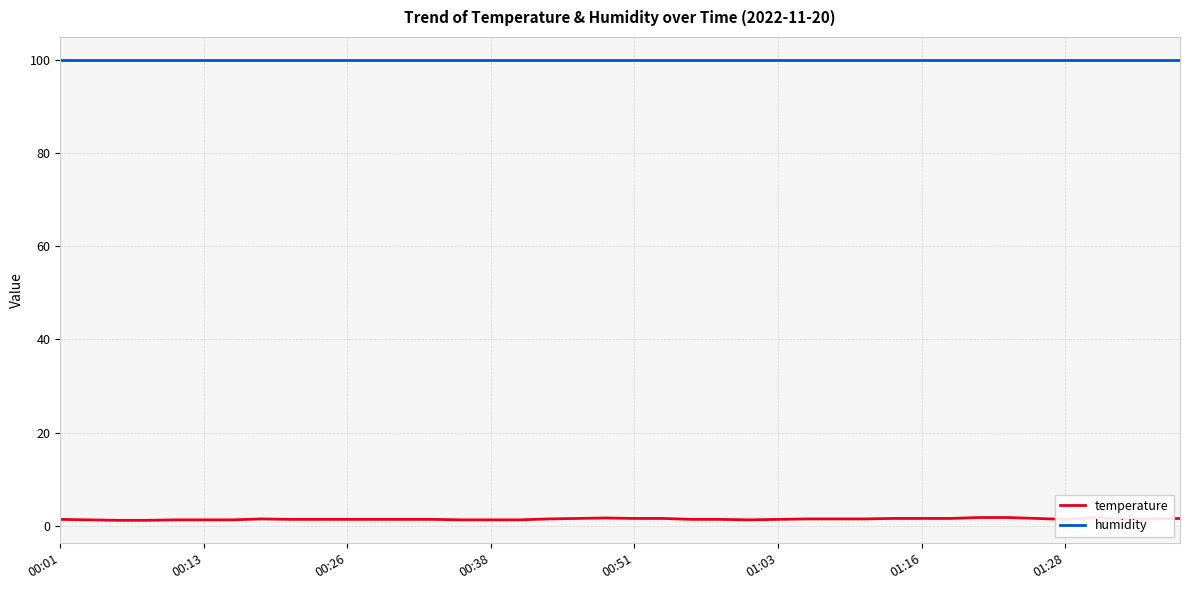

Which series has the widest spread of values?

temperature